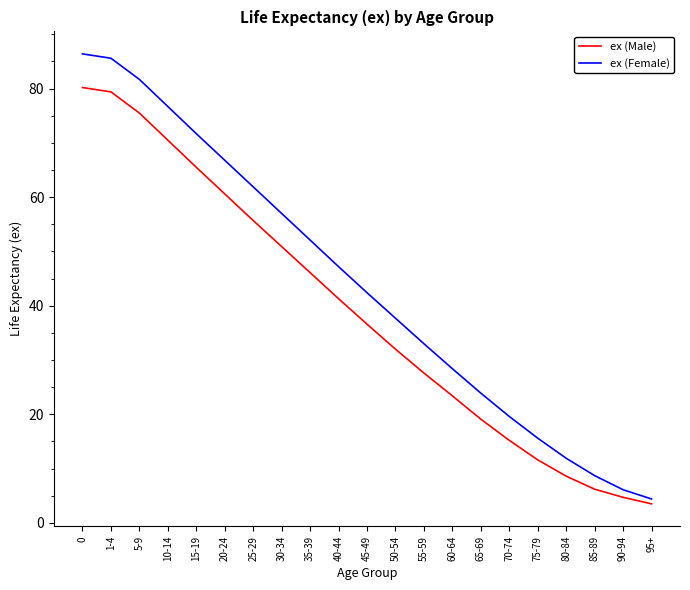

Reading left to right, what are all the values shown in this chart?

ex (Male): 0=80.2	1-4=79.4	5-9=75.5	10-14=70.5	15-19=65.5	20-24=60.6	25-29=55.7	30-34=50.9	35-39=46.1	40-44=41.3	45-49=36.6	50-54=32.0	55-59=27.6	60-64=23.4	65-69=19.1	70-74=15.2	75-79=11.6	80-84=8.6	85-89=6.2	90-94=4.7	95+=3.5
ex (Female): 0=86.4	1-4=85.6	5-9=81.7	10-14=76.7	15-19=71.7	20-24=66.8	25-29=61.9	30-34=57.0	35-39=52.1	40-44=47.2	45-49=42.4	50-54=37.7	55-59=33.0	60-64=28.4	65-69=23.9	70-74=19.6	75-79=15.6	80-84=11.9	85-89=8.7	90-94=6.1	95+=4.4